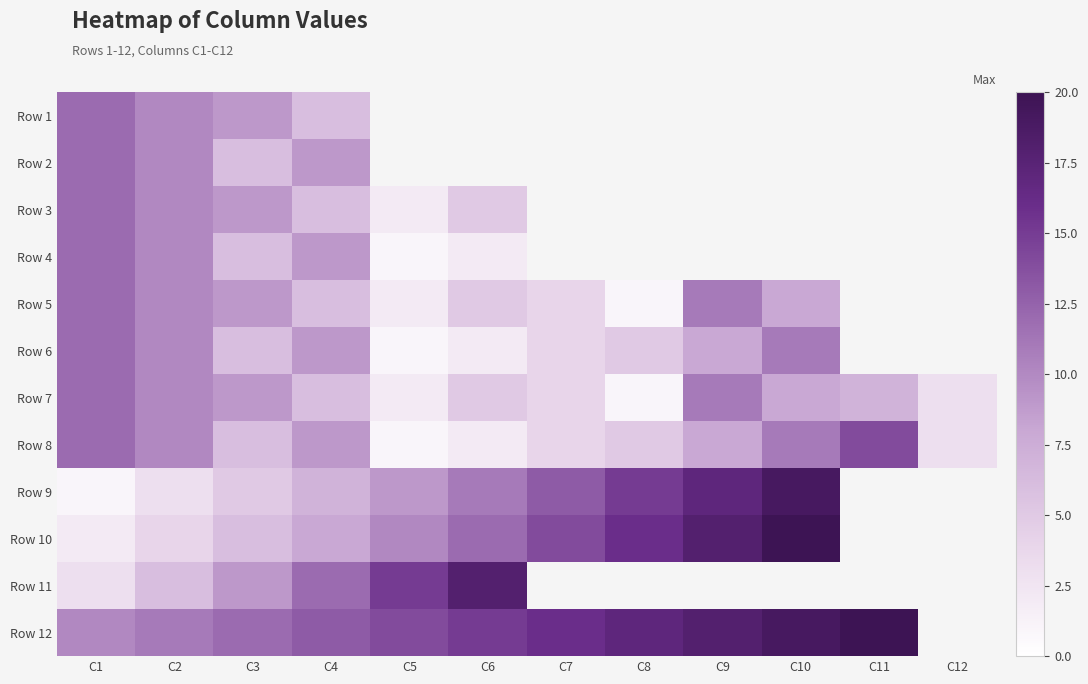

What is the spread (max minus min) of values at C4?

7.0